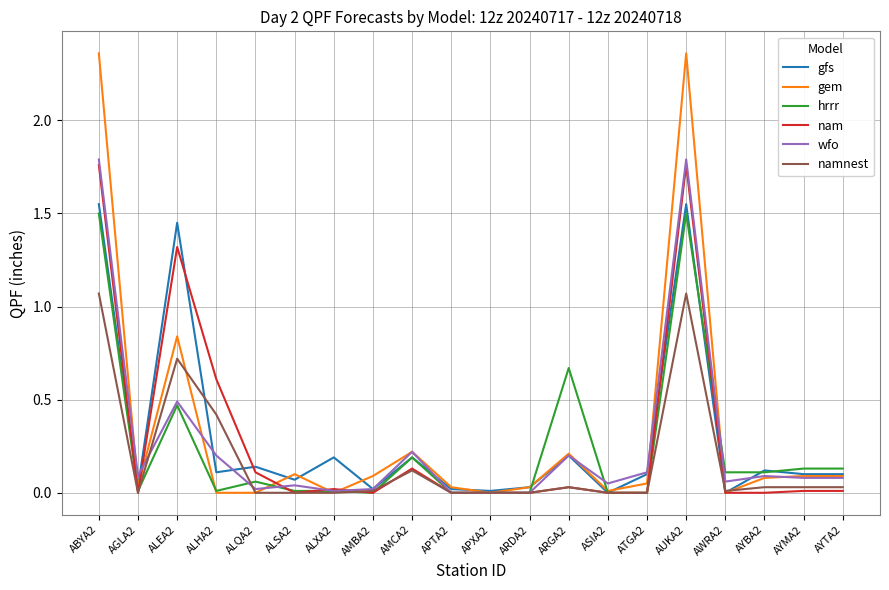

Is it true that wfo equals 0.0 at ALQA2?

True